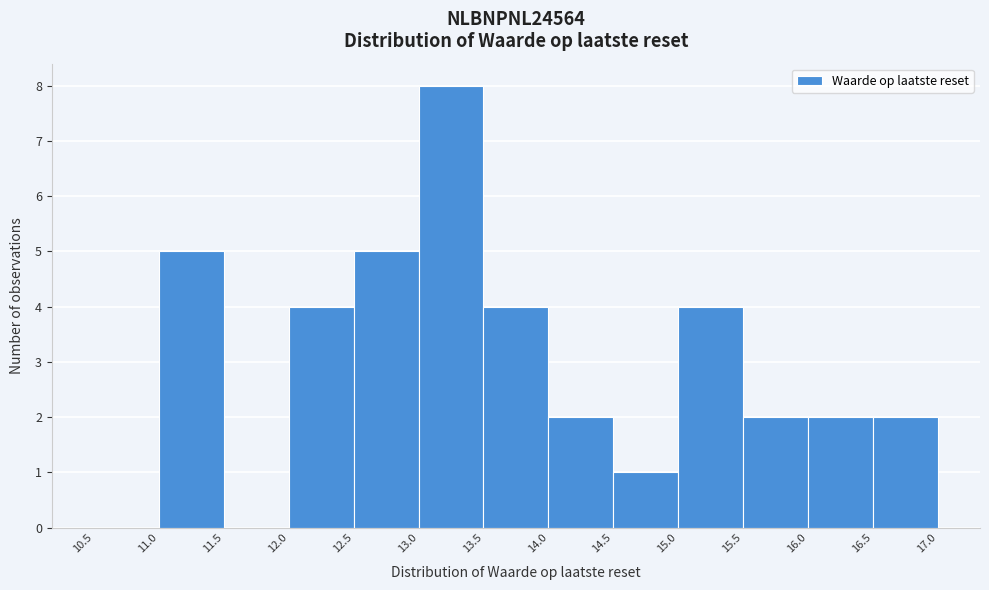

Which range on the x-axis has the tallest bar?

13.0 to 13.5